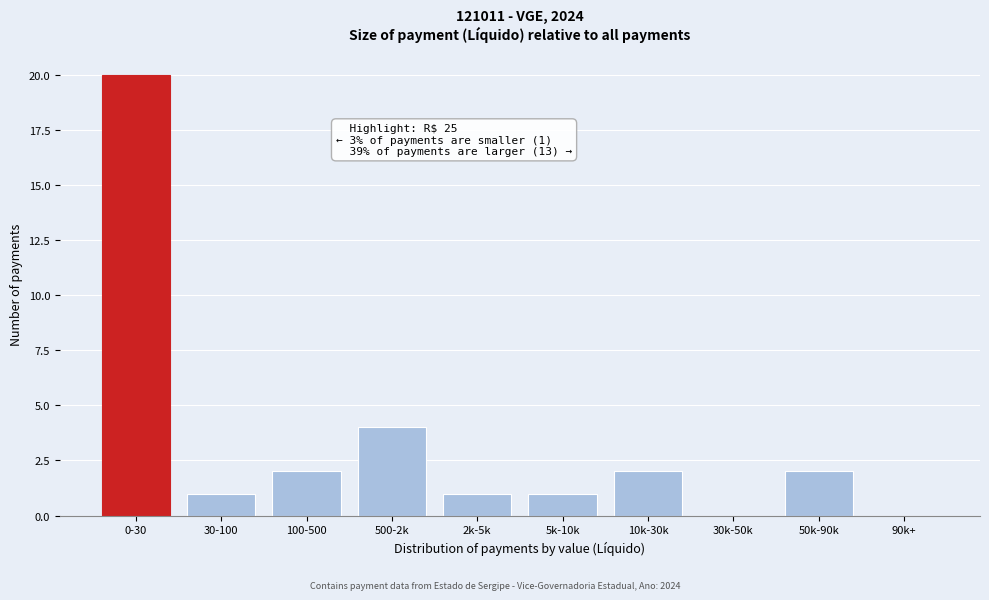

Reading left to right, extract all data points from this chart.

0-30=20	30-100=1	100-500=2	500-2k=4	2k-5k=1	5k-10k=1	10k-30k=2	30k-50k=0	50k-90k=2	90k+=0